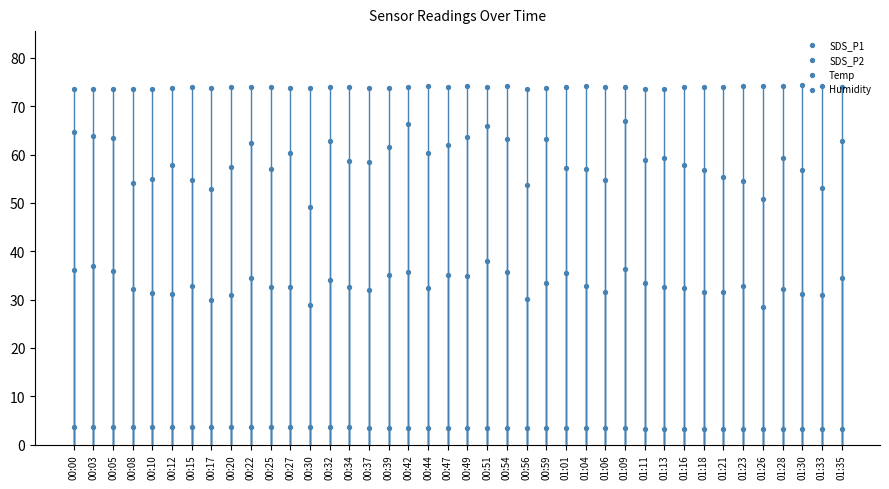

At which category is the sum across all series the highest?

00:51